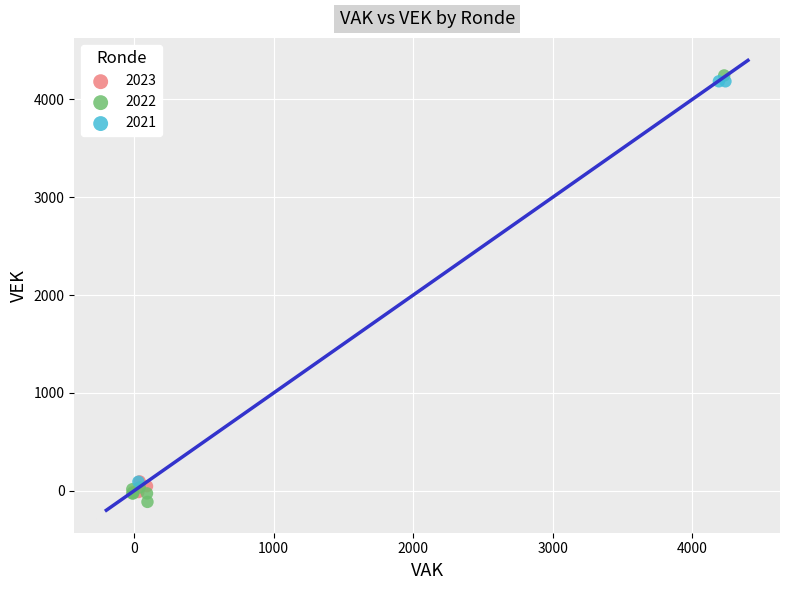

What are all the series names shown in the legend?

2023, 2022, 2021